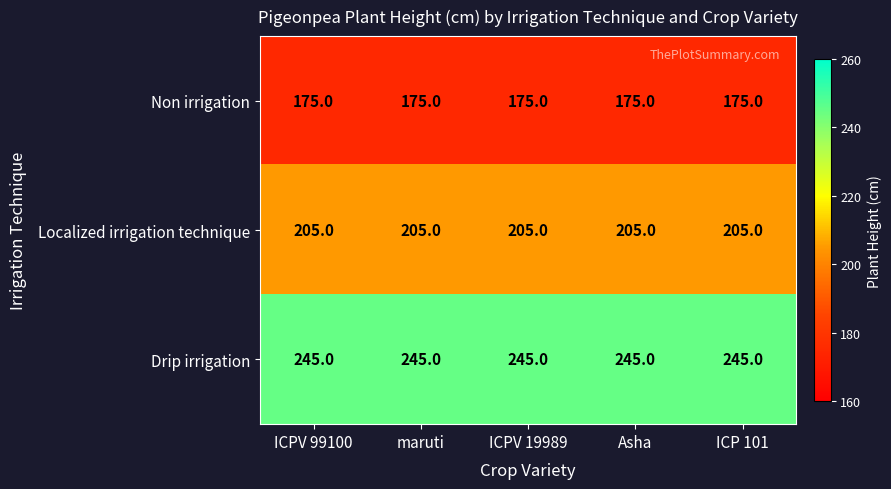

What is the spread (max minus min) of values at ICPV 19989?

70